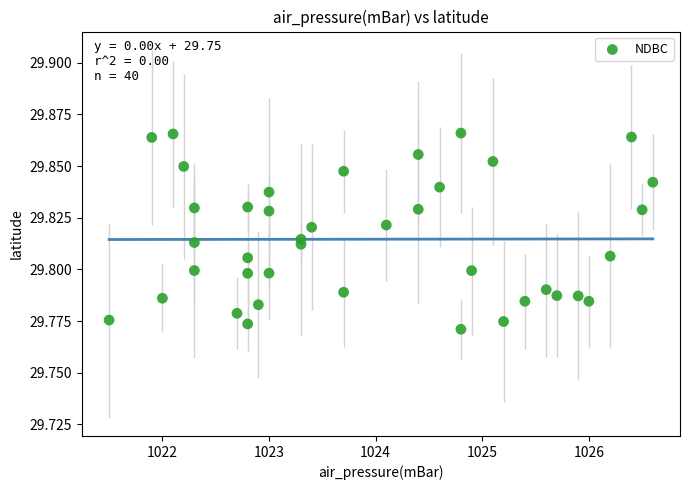

What is the range of X values (max minus min)?

5.1